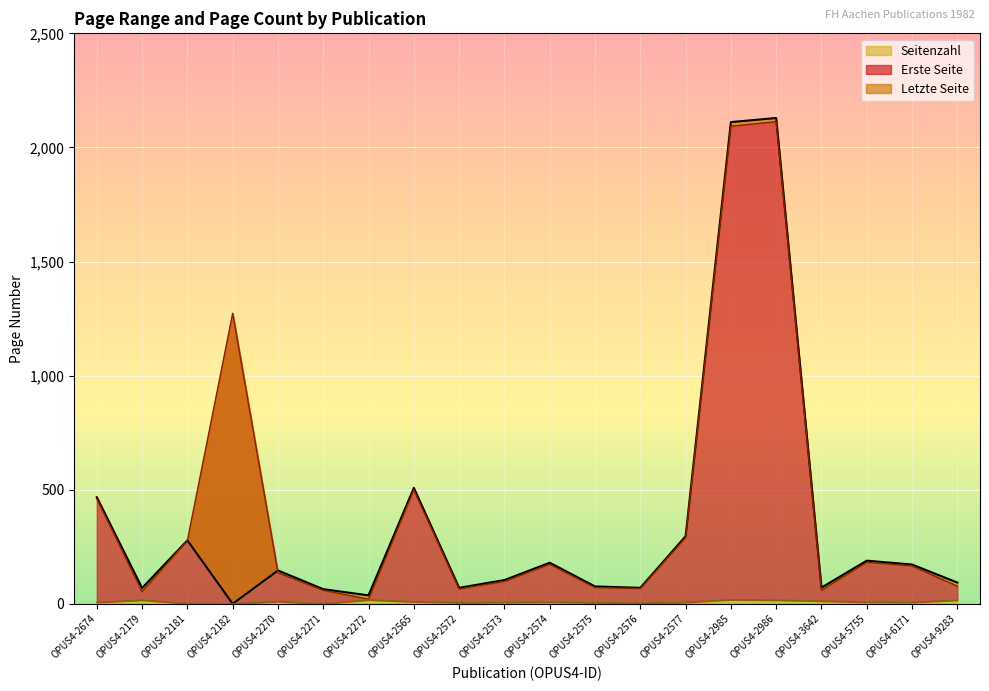

At which category does the chart reach its minimum across all series?

OPUS4-2182